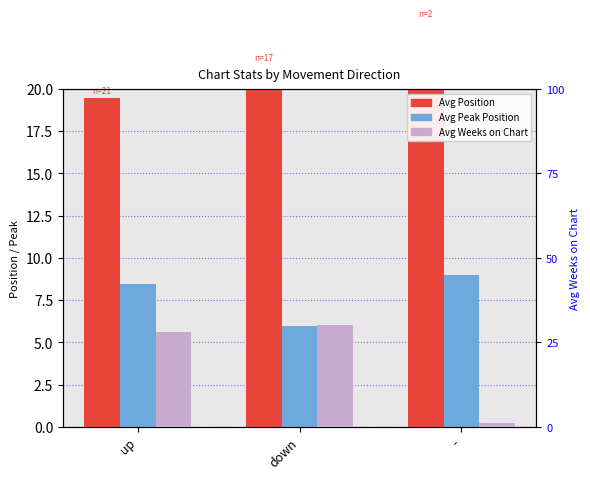

The value of Avg Weeks on Chart at down is 19.6. True or false?

False